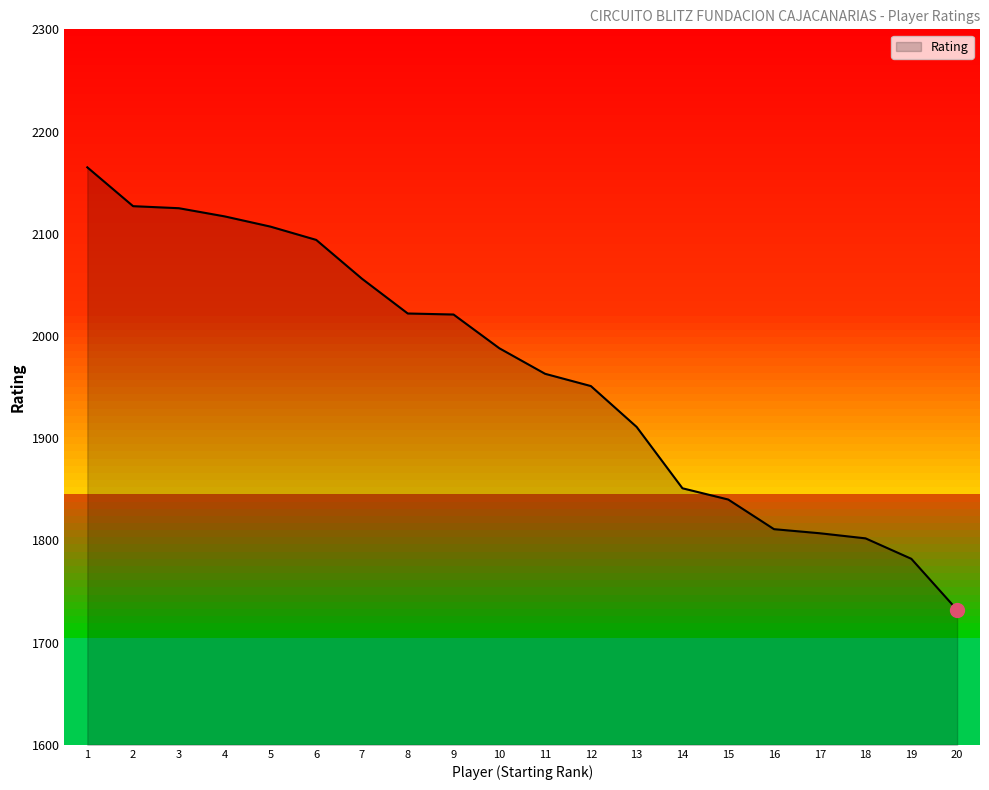

What is the average value?

1964